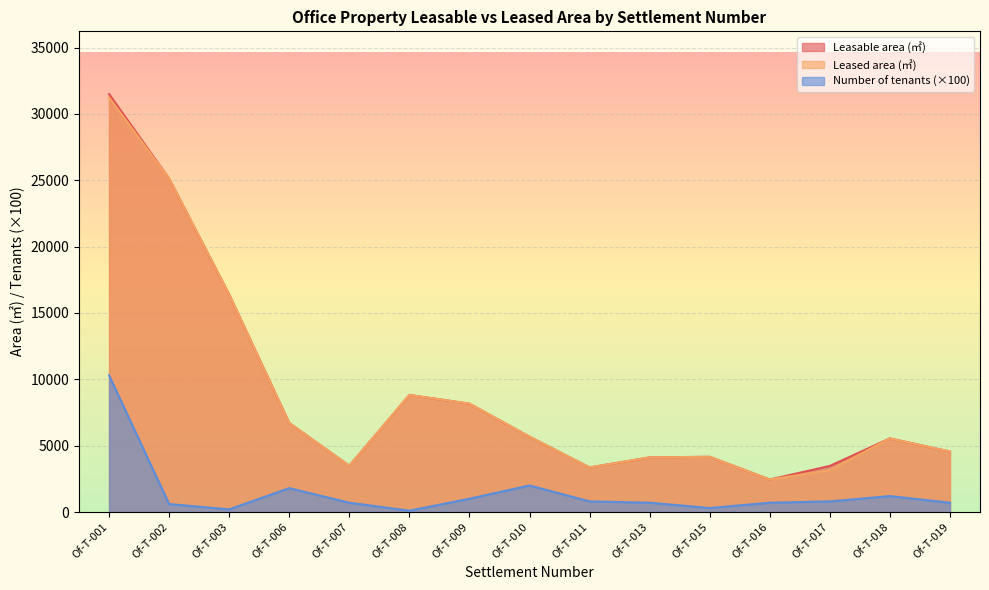

What is the difference between the second highest and minimum values in the Leasable area (㎡) series?

22677.1